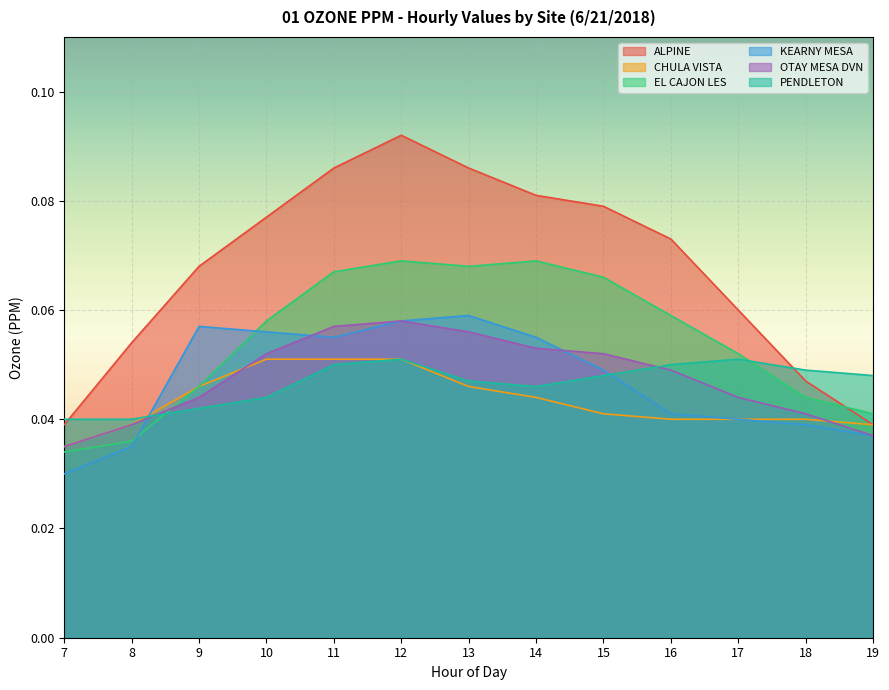

Reading left to right, what are all the values shown in this chart?

ALPINE: 7=0.0	8=0.1	9=0.1	10=0.1	11=0.1	12=0.1	13=0.1	14=0.1	15=0.1	16=0.1	17=0.1	18=0.0	19=0.0
CHULA VISTA: 7=0.0	8=0.0	9=0.0	10=0.1	11=0.1	12=0.1	13=0.0	14=0.0	15=0.0	16=0.0	17=0.0	18=0.0	19=0.0
EL CAJON LES: 7=0.0	8=0.0	9=0.0	10=0.1	11=0.1	12=0.1	13=0.1	14=0.1	15=0.1	16=0.1	17=0.1	18=0.0	19=0.0
KEARNY MESA: 7=0.0	8=0.0	9=0.1	10=0.1	11=0.1	12=0.1	13=0.1	14=0.1	15=0.0	16=0.0	17=0.0	18=0.0	19=0.0
OTAY MESA DVN: 7=0.0	8=0.0	9=0.0	10=0.1	11=0.1	12=0.1	13=0.1	14=0.1	15=0.1	16=0.0	17=0.0	18=0.0	19=0.0
PENDLETON: 7=0.0	8=0.0	9=0.0	10=0.0	11=0.1	12=0.1	13=0.0	14=0.0	15=0.0	16=0.1	17=0.1	18=0.0	19=0.0